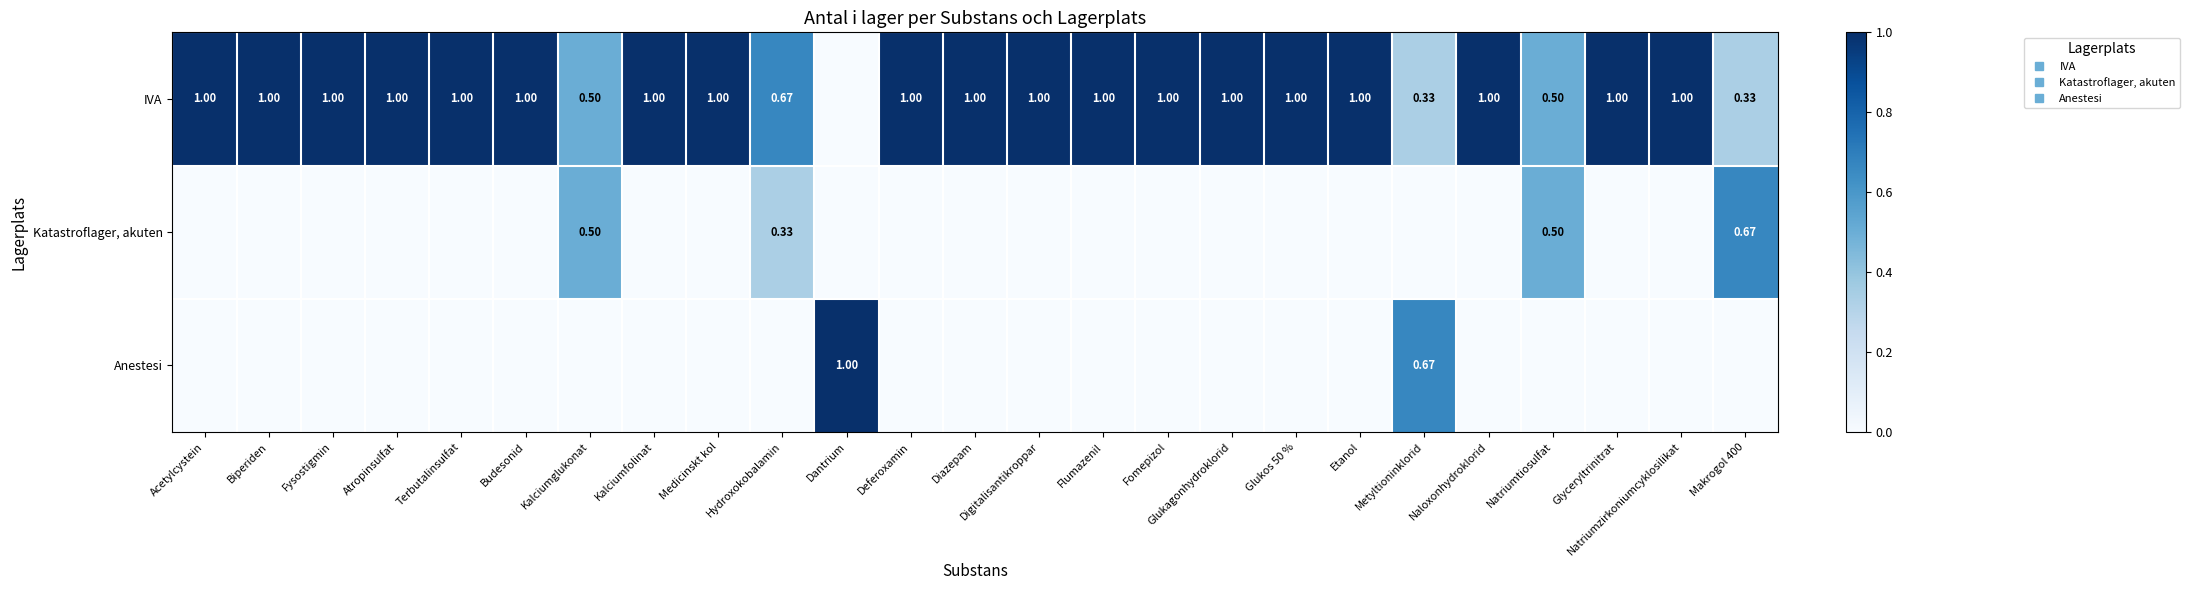

Rank the series at Kalciumfolinat from lowest to highest value.

Katastroflager, akuten, Anestesi, IVA